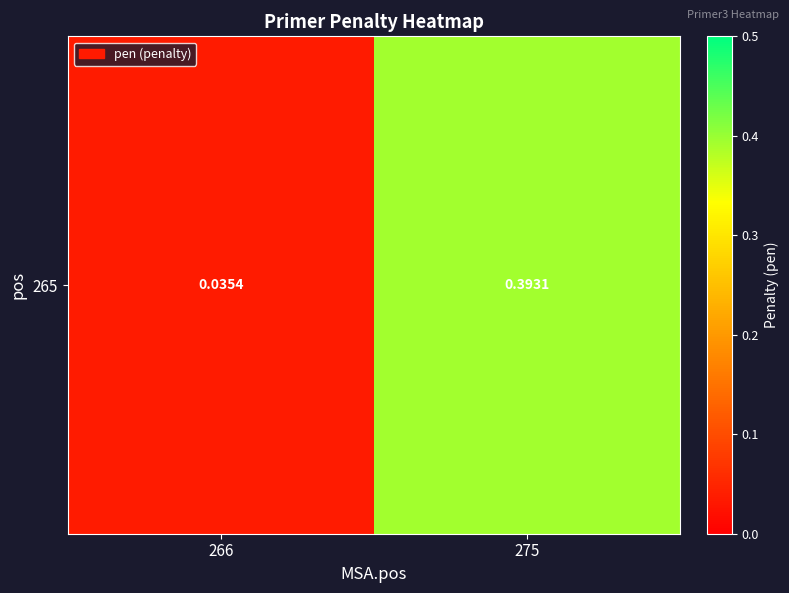

Rank the categories by value from highest to lowest.

275, 266